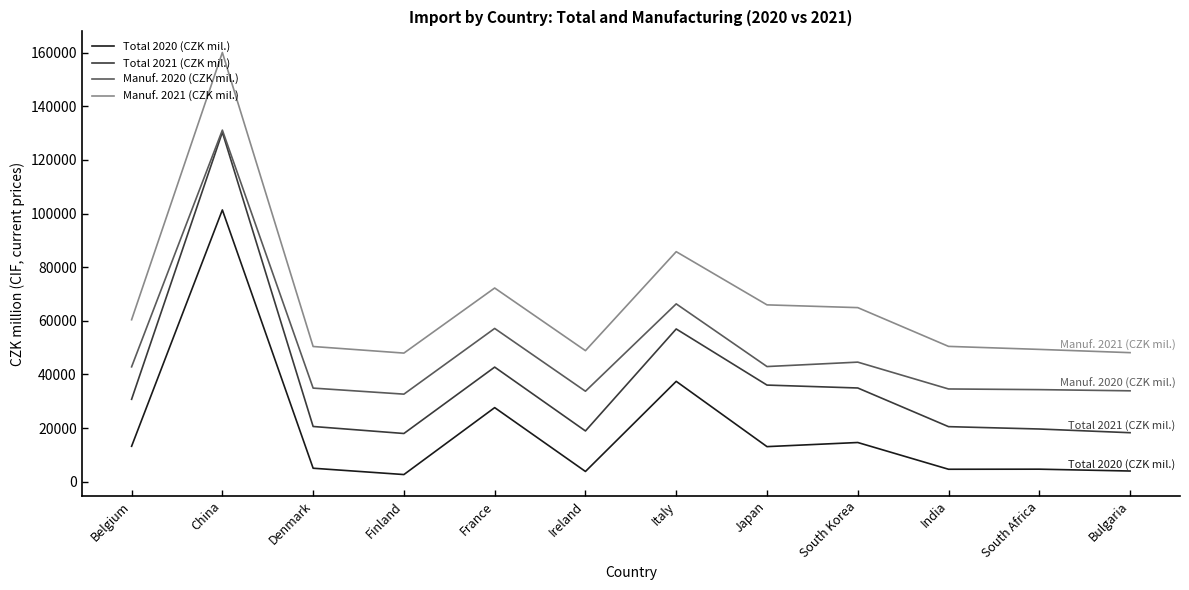

The value of Total 2020 (CZK mil.) at Bulgaria is 3988. True or false?

True